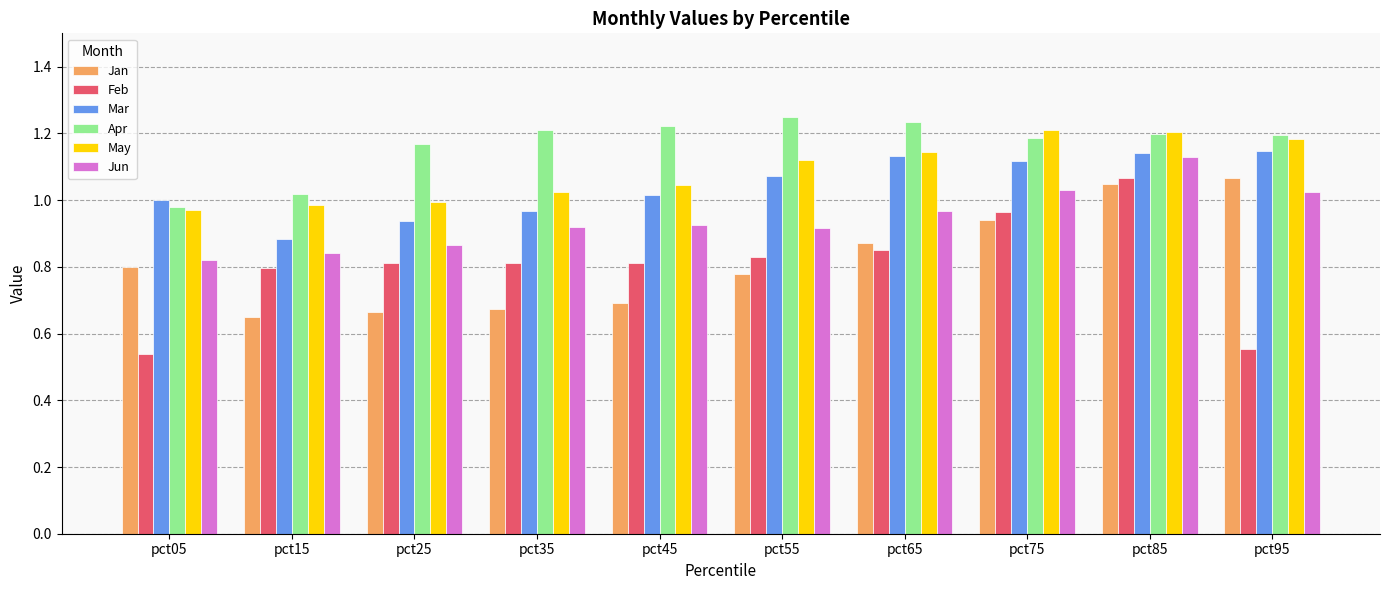

The value of Apr at pct15 is 0.6. True or false?

False